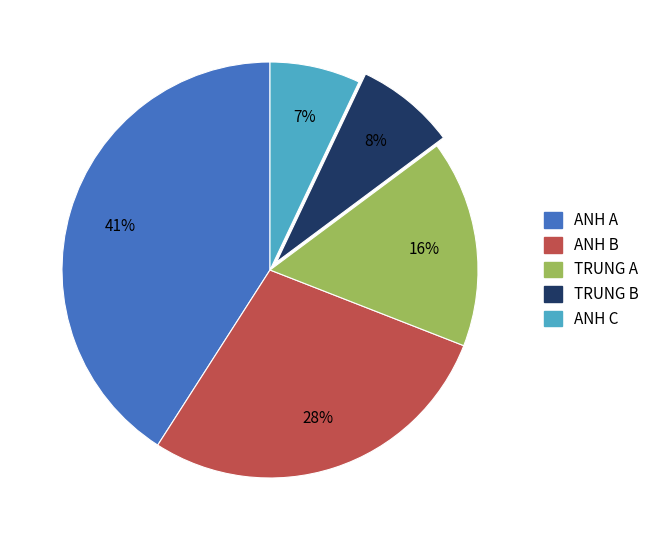

Between ANH B and TRUNG B, which is larger?

ANH B